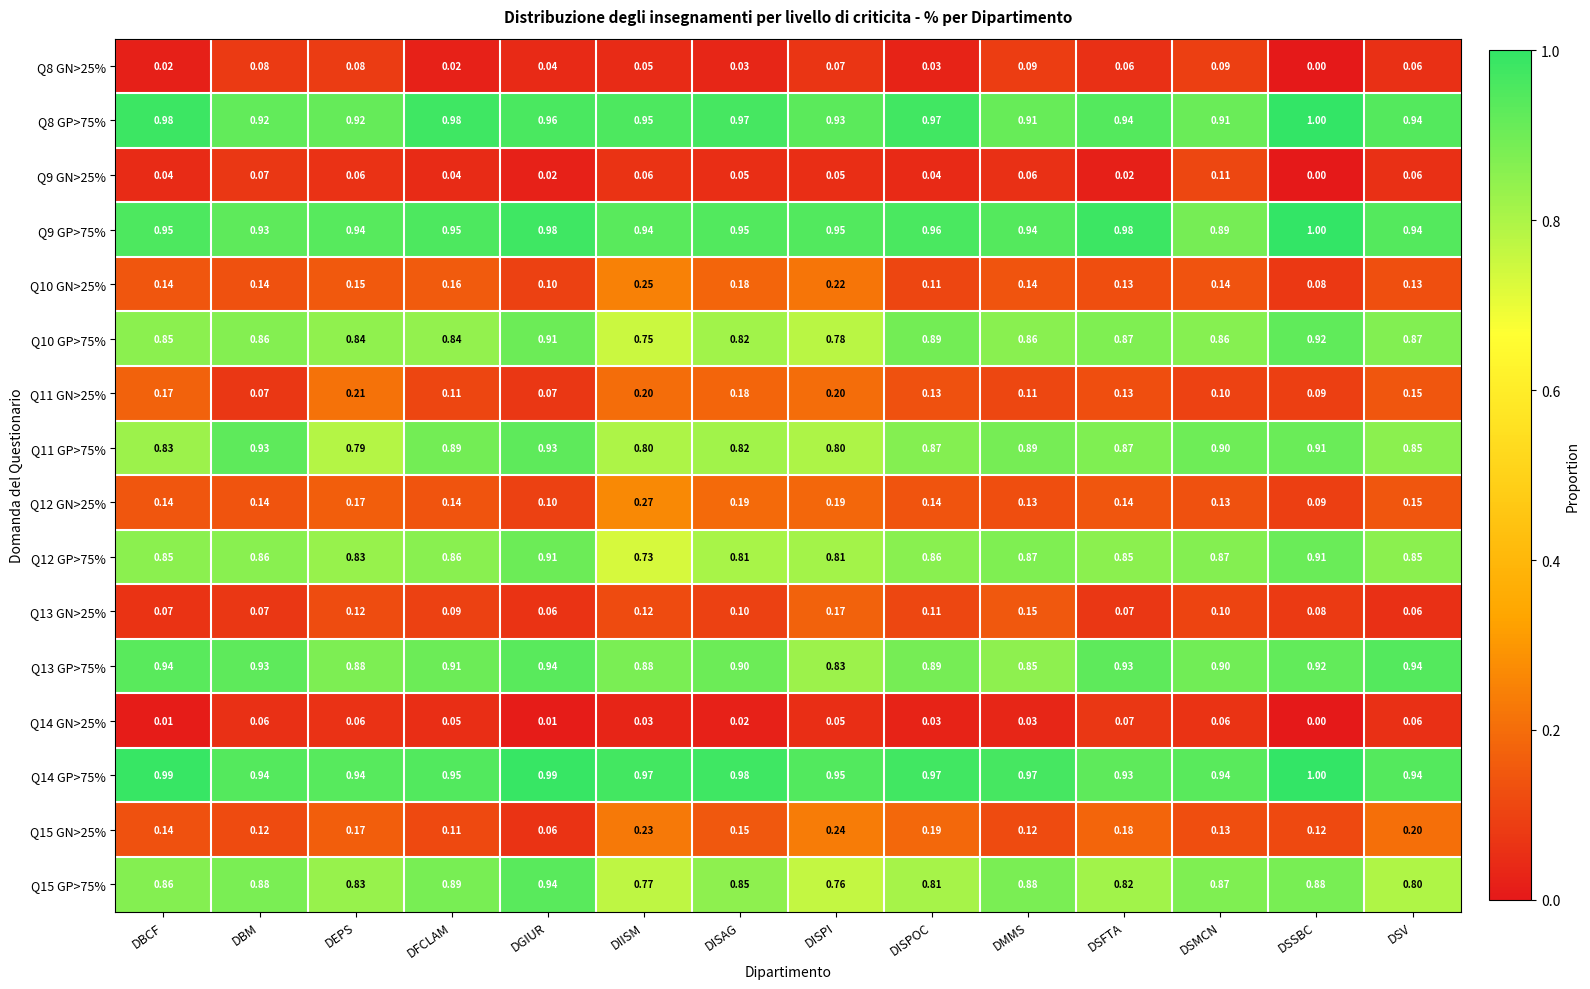

At which category is the sum across all series the highest?

DGIUR